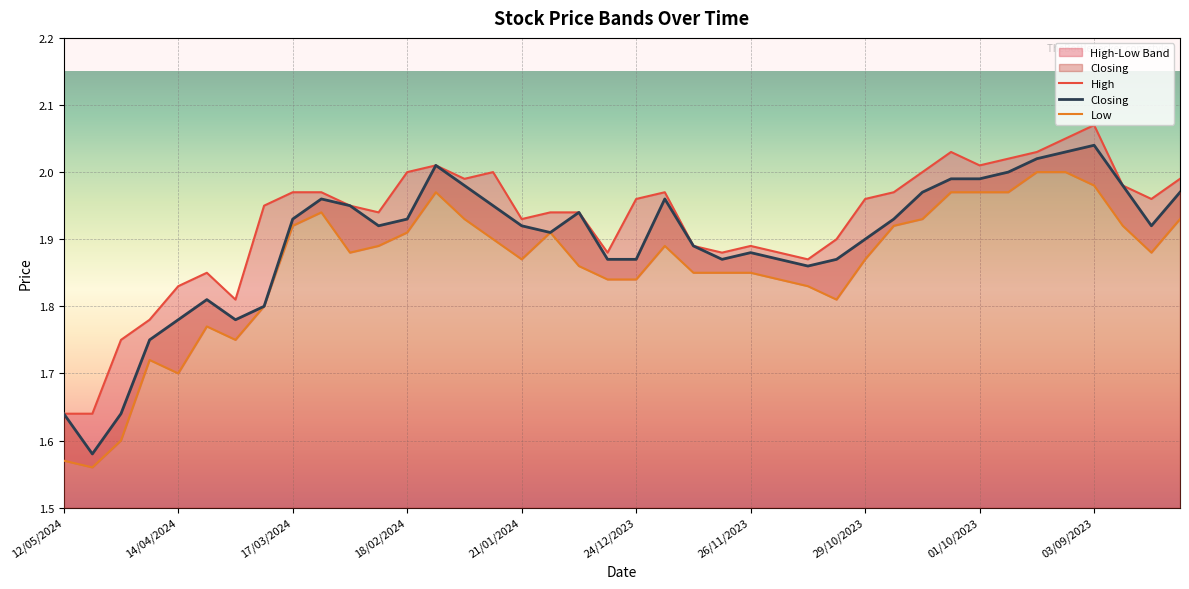

Reading left to right, list all the values displayed in this chart.

High: 12/05/2024=1.6	05/05/2024=1.6	28/04/2024=1.8	21/04/2024=1.8	14/04/2024=1.8	07/04/2024=1.9	31/03/2024=1.8	24/03/2024=1.9	17/03/2024=2.0	10/03/2024=2.0	03/03/2024=1.9	25/02/2024=1.9	18/02/2024=2.0	11/02/2024=2.0	04/02/2024=2.0	28/01/2024=2.0	21/01/2024=1.9	14/01/2024=1.9	07/01/2024=1.9	31/12/2023=1.9	24/12/2023=2.0	17/12/2023=2.0	10/12/2023=1.9	03/12/2023=1.9	26/11/2023=1.9	19/11/2023=1.9	12/11/2023=1.9	05/11/2023=1.9	29/10/2023=2.0	22/10/2023=2.0	15/10/2023=2.0	08/10/2023=2.0	01/10/2023=2.0	24/09/2023=2.0	17/09/2023=2.0	10/09/2023=2.0	03/09/2023=2.1	27/08/2023=2.0	20/08/2023=2.0	13/08/2023=2.0
Closing: 12/05/2024=1.6	05/05/2024=1.6	28/04/2024=1.6	21/04/2024=1.8	14/04/2024=1.8	07/04/2024=1.8	31/03/2024=1.8	24/03/2024=1.8	17/03/2024=1.9	10/03/2024=2.0	03/03/2024=1.9	25/02/2024=1.9	18/02/2024=1.9	11/02/2024=2.0	04/02/2024=2.0	28/01/2024=1.9	21/01/2024=1.9	14/01/2024=1.9	07/01/2024=1.9	31/12/2023=1.9	24/12/2023=1.9	17/12/2023=2.0	10/12/2023=1.9	03/12/2023=1.9	26/11/2023=1.9	19/11/2023=1.9	12/11/2023=1.9	05/11/2023=1.9	29/10/2023=1.9	22/10/2023=1.9	15/10/2023=2.0	08/10/2023=2.0	01/10/2023=2.0	24/09/2023=2.0	17/09/2023=2.0	10/09/2023=2.0	03/09/2023=2.0	27/08/2023=2.0	20/08/2023=1.9	13/08/2023=2.0
Low: 12/05/2024=1.6	05/05/2024=1.6	28/04/2024=1.6	21/04/2024=1.7	14/04/2024=1.7	07/04/2024=1.8	31/03/2024=1.8	24/03/2024=1.8	17/03/2024=1.9	10/03/2024=1.9	03/03/2024=1.9	25/02/2024=1.9	18/02/2024=1.9	11/02/2024=2.0	04/02/2024=1.9	28/01/2024=1.9	21/01/2024=1.9	14/01/2024=1.9	07/01/2024=1.9	31/12/2023=1.8	24/12/2023=1.8	17/12/2023=1.9	10/12/2023=1.9	03/12/2023=1.9	26/11/2023=1.9	19/11/2023=1.8	12/11/2023=1.8	05/11/2023=1.8	29/10/2023=1.9	22/10/2023=1.9	15/10/2023=1.9	08/10/2023=2.0	01/10/2023=2.0	24/09/2023=2.0	17/09/2023=2.0	10/09/2023=2.0	03/09/2023=2.0	27/08/2023=1.9	20/08/2023=1.9	13/08/2023=1.9